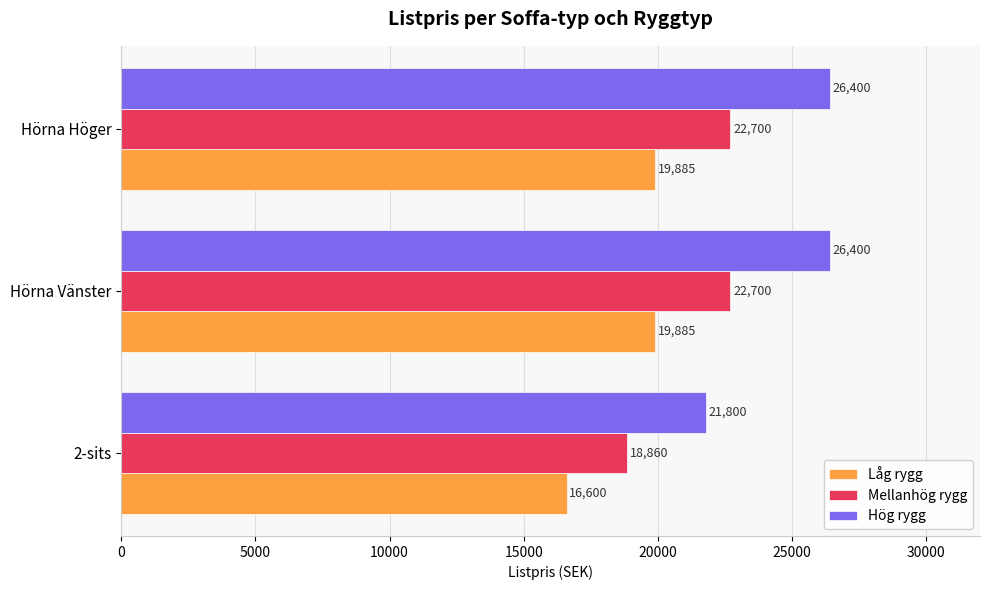

At 2-sits, list the series in order from smallest to largest.

Låg rygg, Mellanhög rygg, Hög rygg